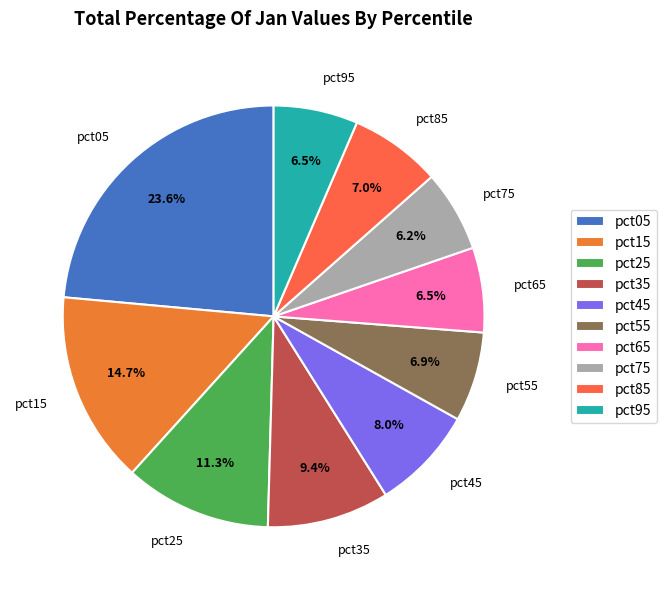

What portion of the pie excludes pct05?

76.4%